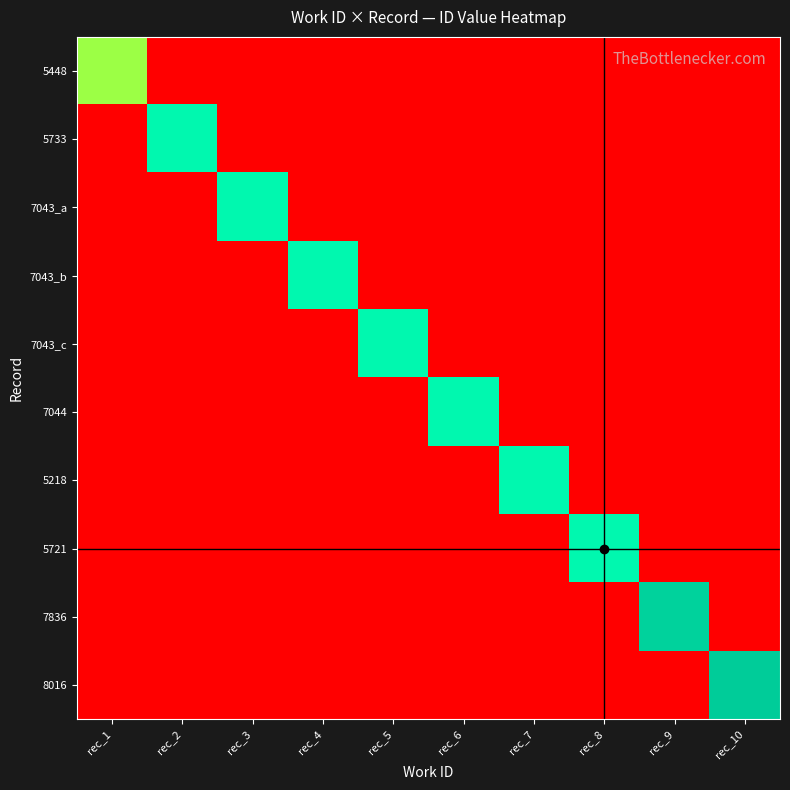

At which label does 7836 reach its minimum?

rec_1